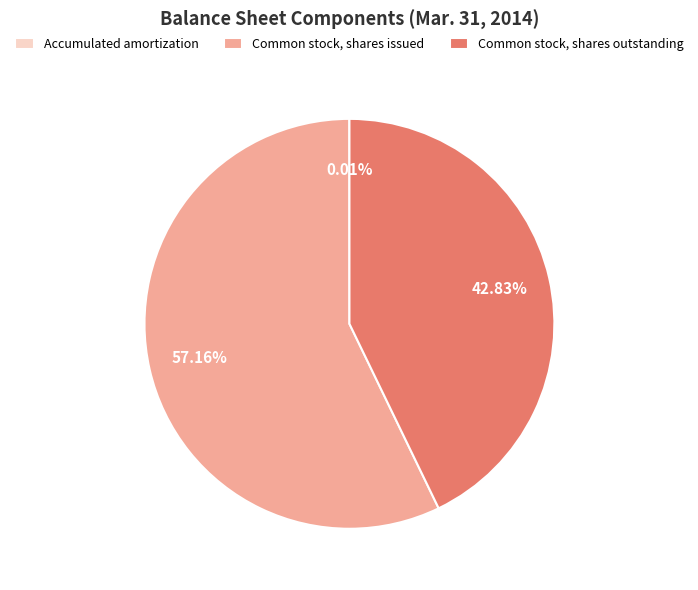

Which category has the biggest portion of the pie?

Common stock, shares issued